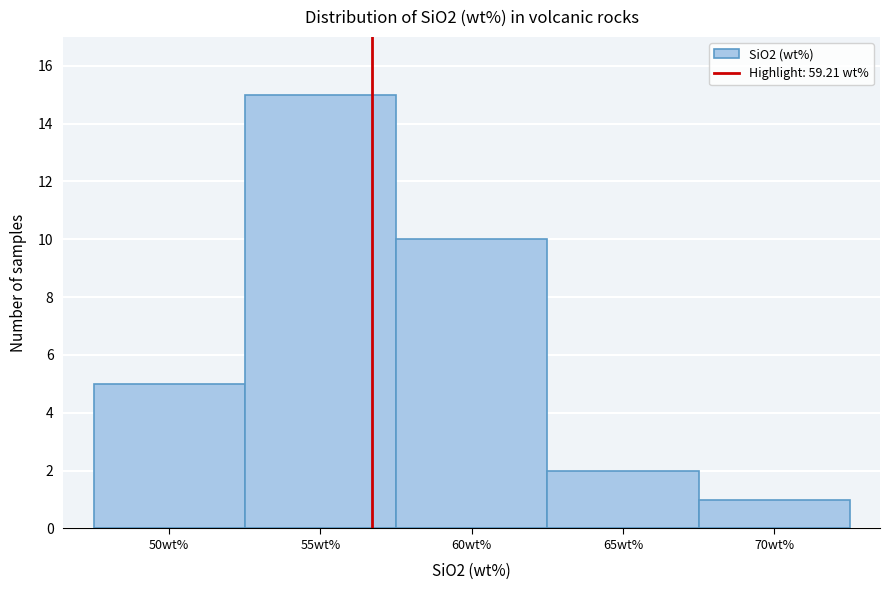

Reading left to right, what are all the values shown in this chart?

50wt%=5	55wt%=15	60wt%=10	65wt%=2	70wt%=1